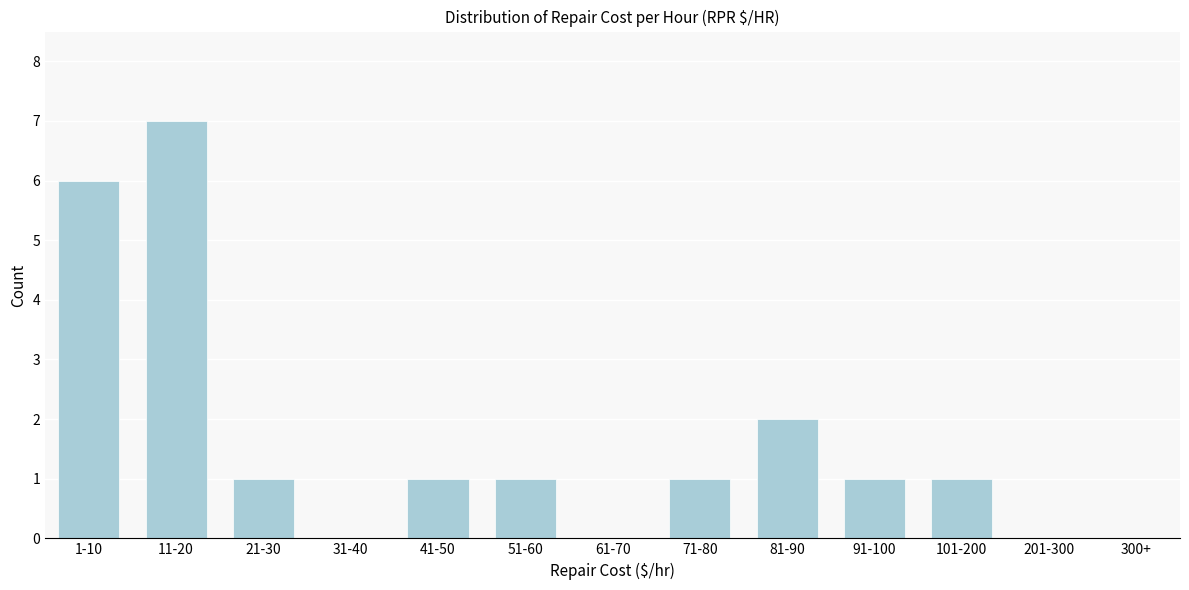

Reading left to right, list all the values displayed in this chart.

1-10=6	11-20=7	21-30=1	31-40=0	41-50=1	51-60=1	61-70=0	71-80=1	81-90=2	91-100=1	101-200=1	201-300=0	300+=0